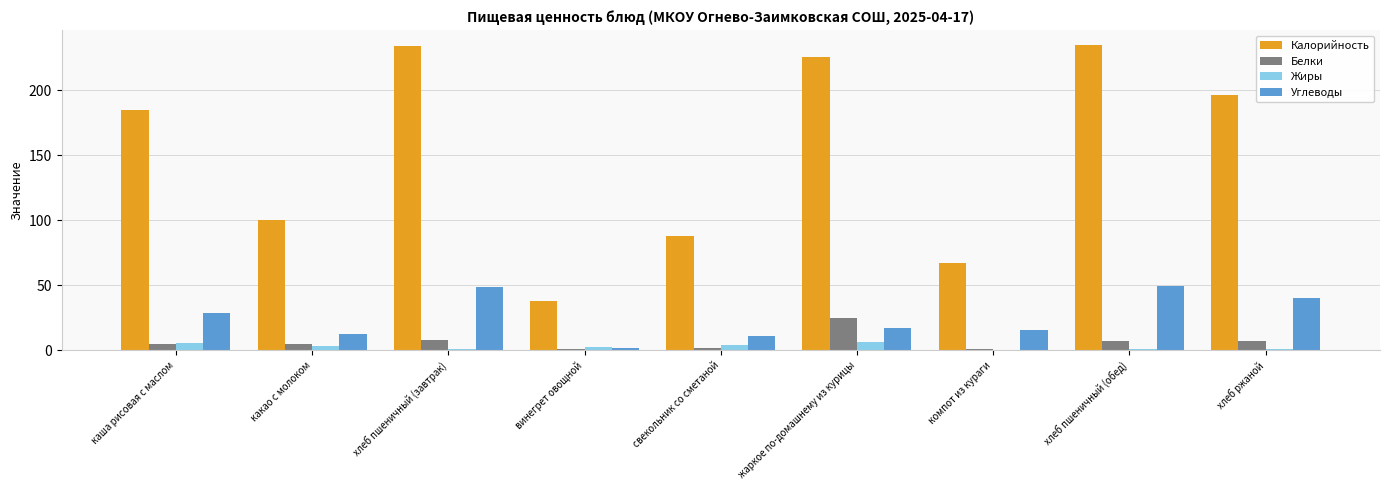

What is the greatest value displayed?

234.4